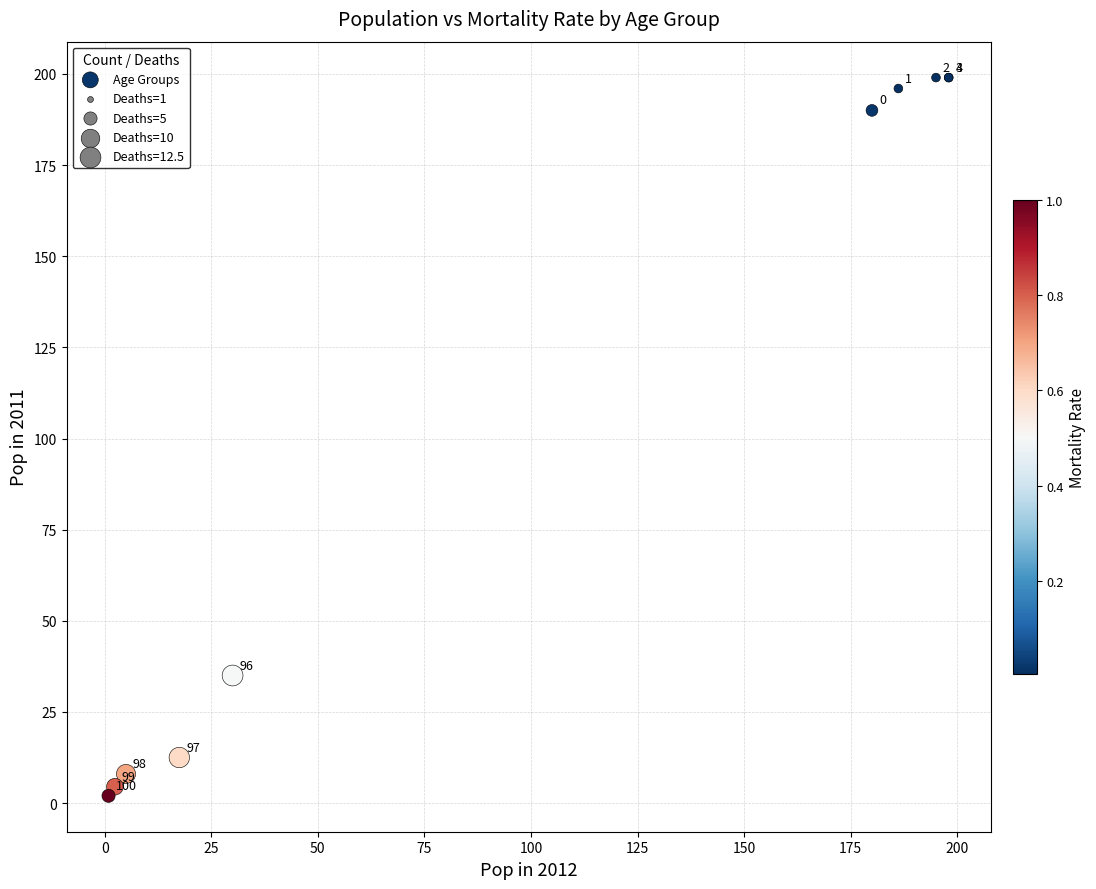

What Y value in the scatter plot is closest to 100?

35.0